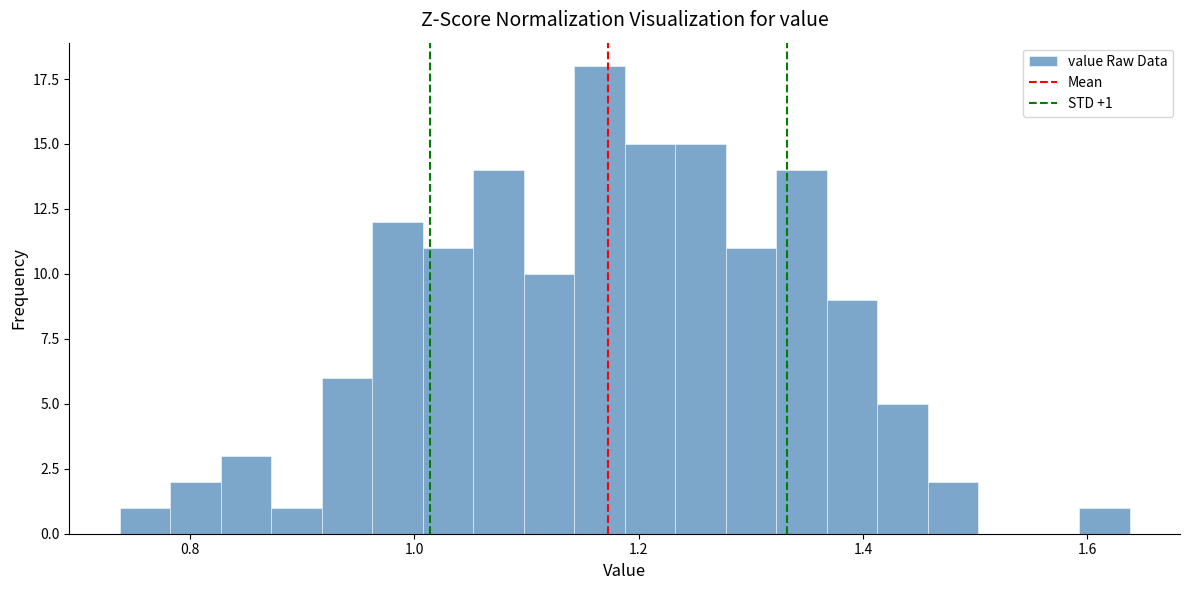

Read against the x-axis, roughly where is the centre of the tallest bar?

1.16